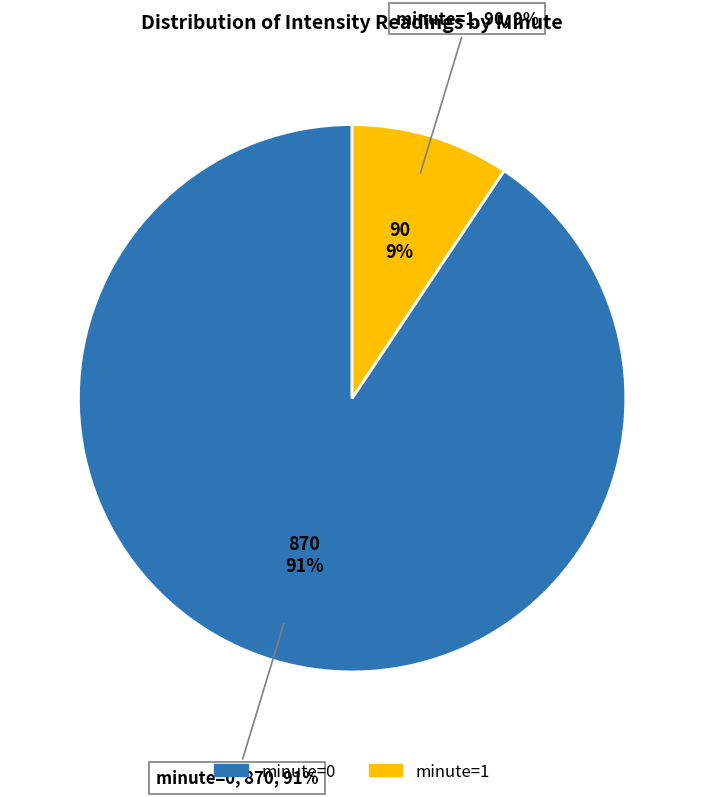

Combined, do 1 and 0 account for over 50%?

Yes